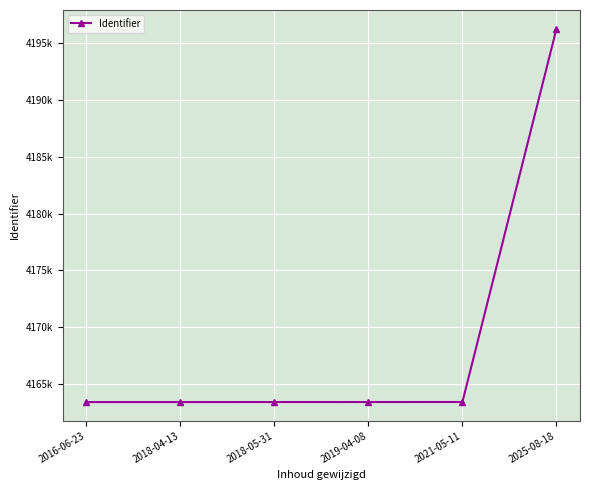

Rank the categories by value from lowest to highest.

2016-06-23, 2018-04-13, 2018-05-31, 2019-04-08, 2021-05-11, 2025-08-18